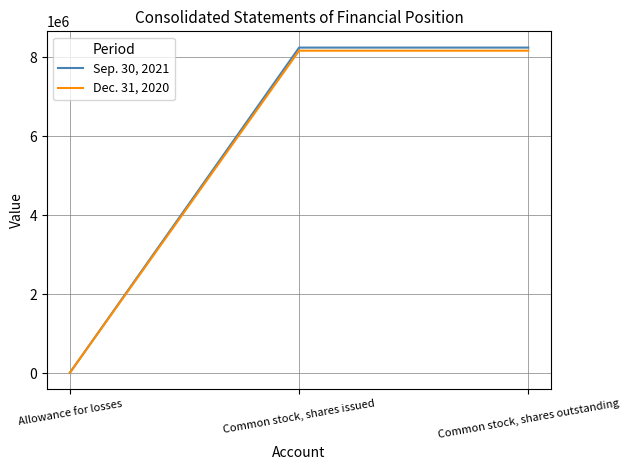

Count the Sep. 30, 2021 values in the range 13571 to 8250109.

3